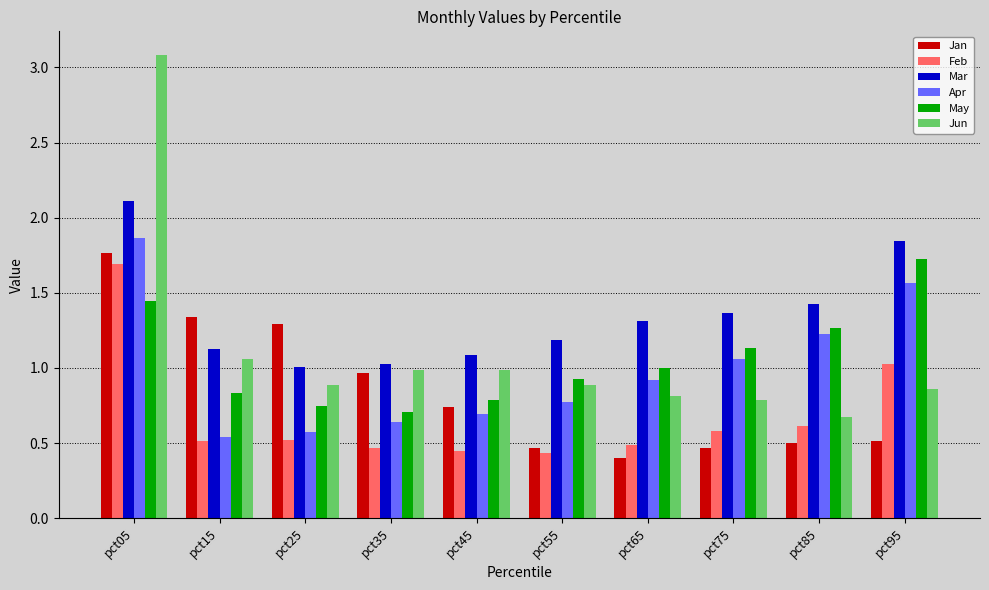

What are all the series names shown in the legend?

Jan, Feb, Mar, Apr, May, Jun